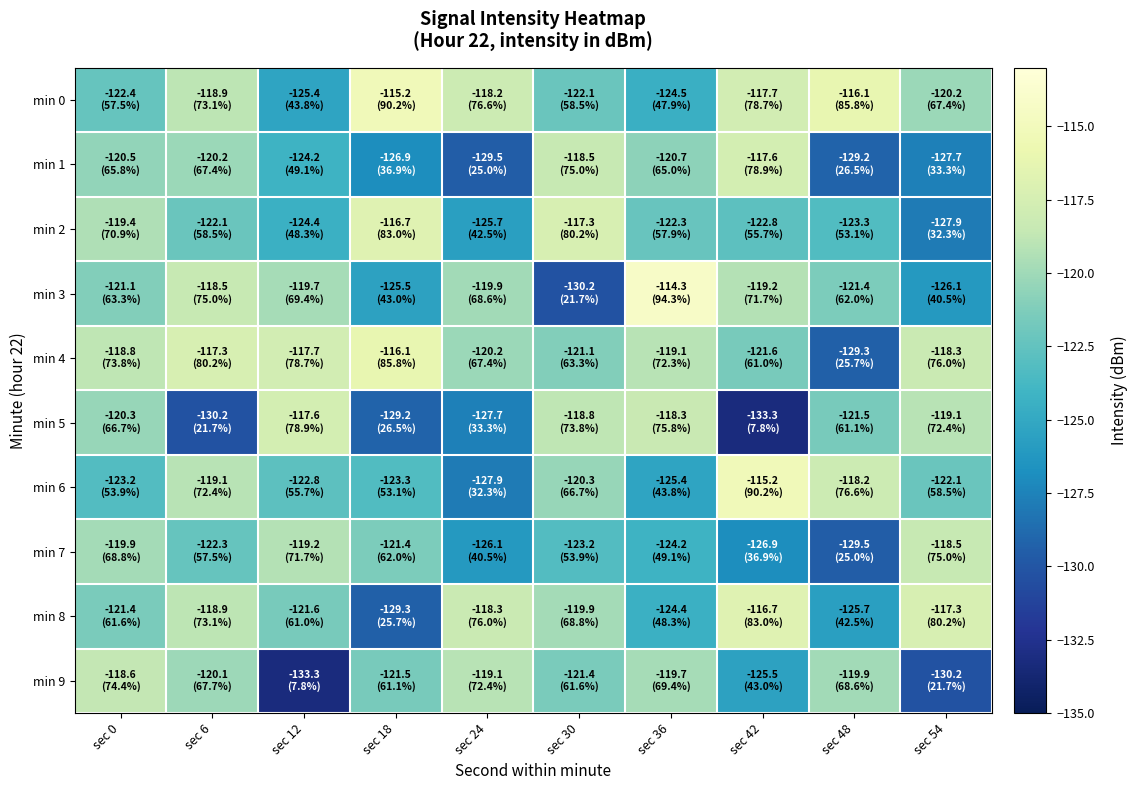

At which category is the sum across all series the highest?

sec 0